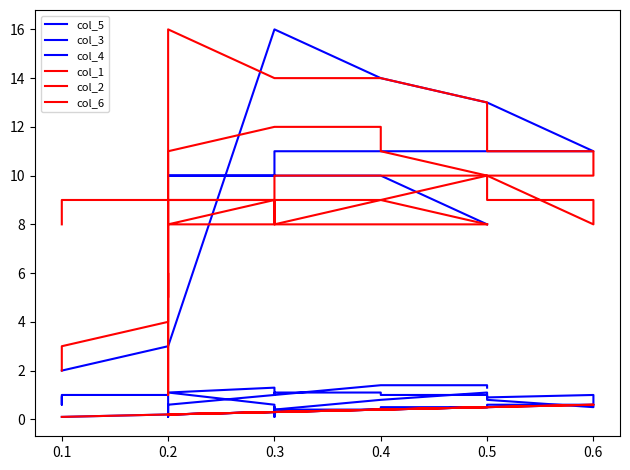

Which series has the widest spread of values?

col_4